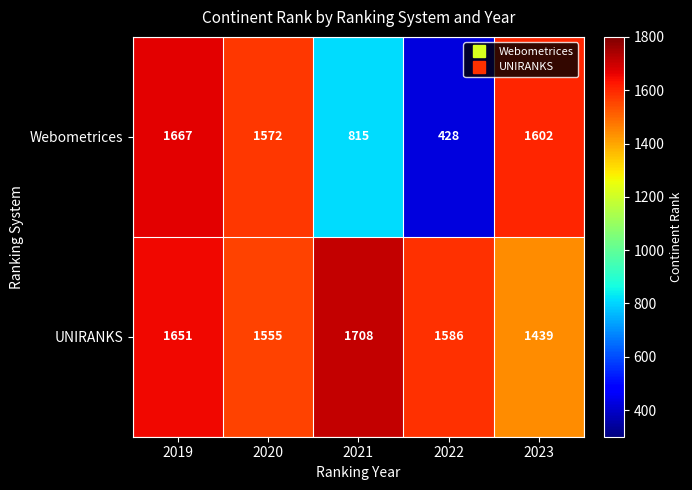

What is the difference between the highest and lowest values at 2020?

17